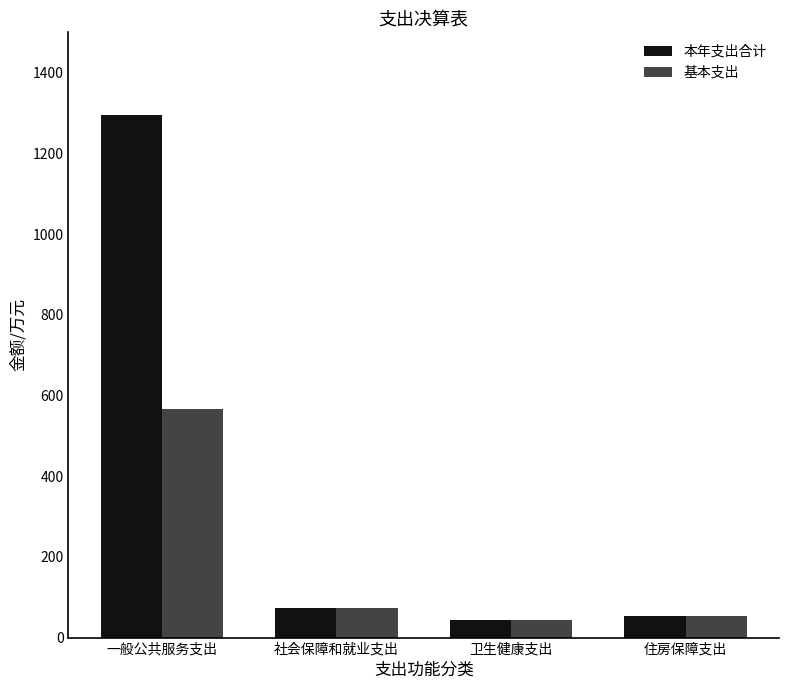

How many bars are there in each group?

2